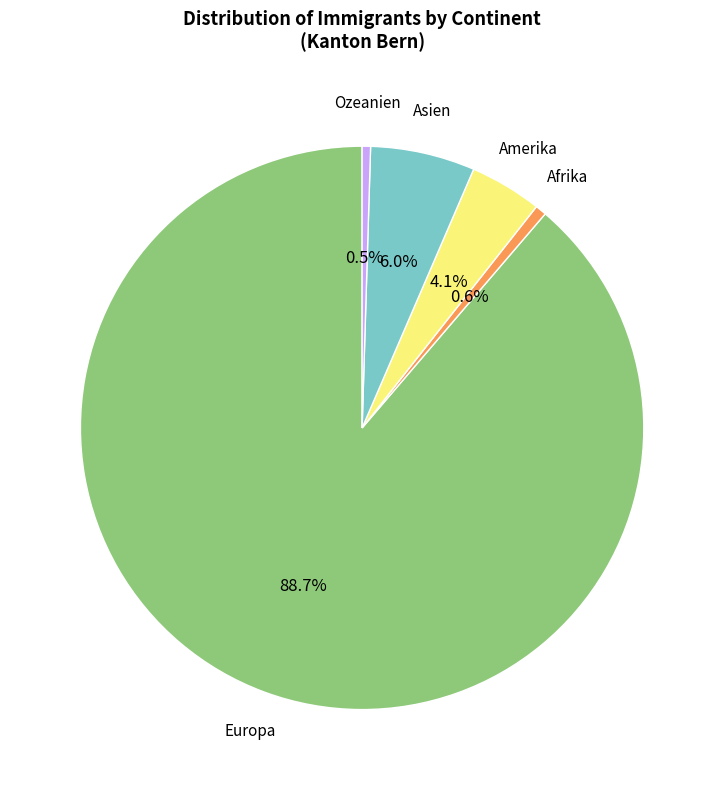

Is there any slice that represents more than half of the pie?

Yes